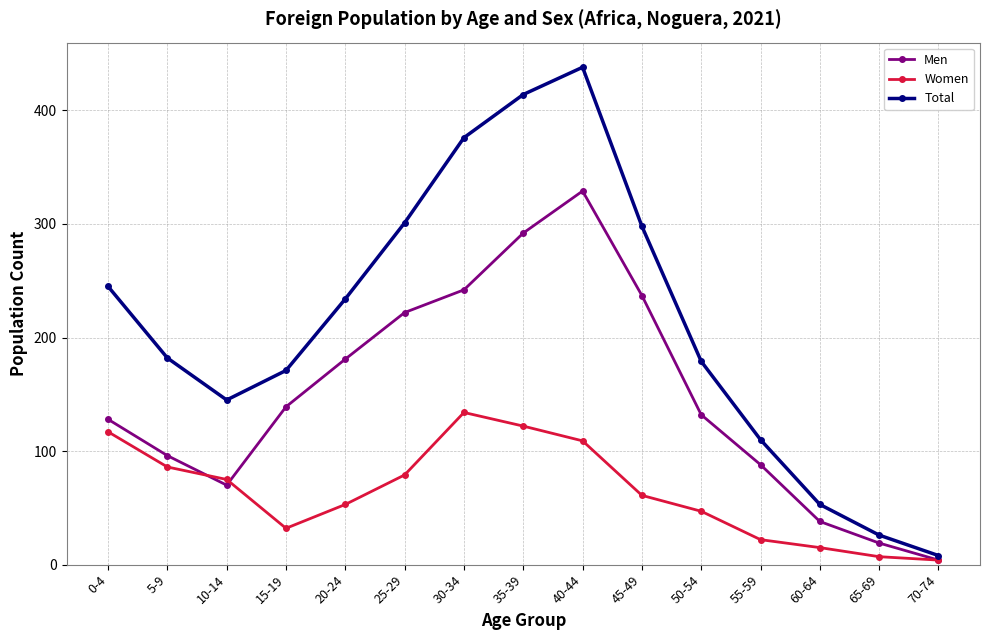

At which label does Women first exceed 61?

0-4